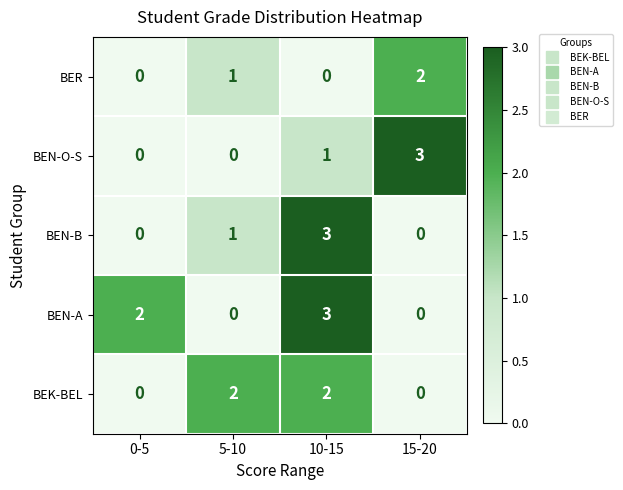

Where is BEN-B nearest to the value 1?

5-10